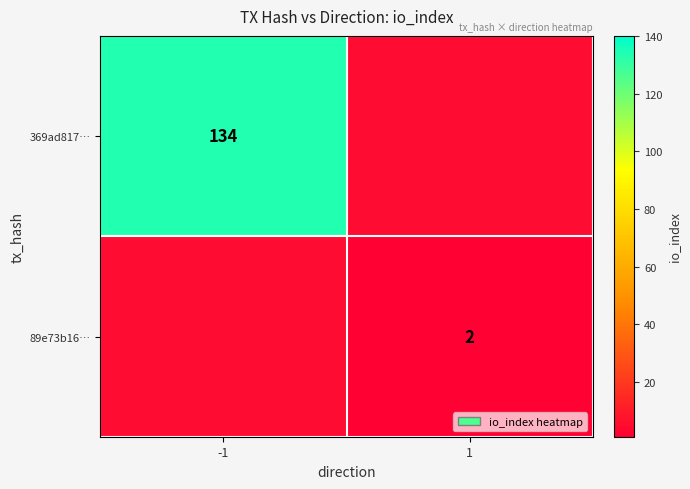

How many data points does each series have?

2